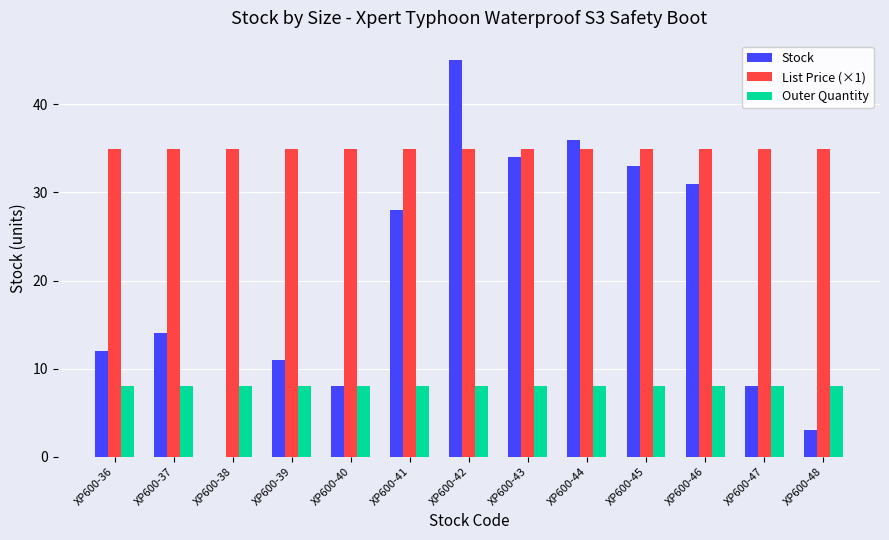

Which series changed the most between XP600-42 and XP600-44?

Stock